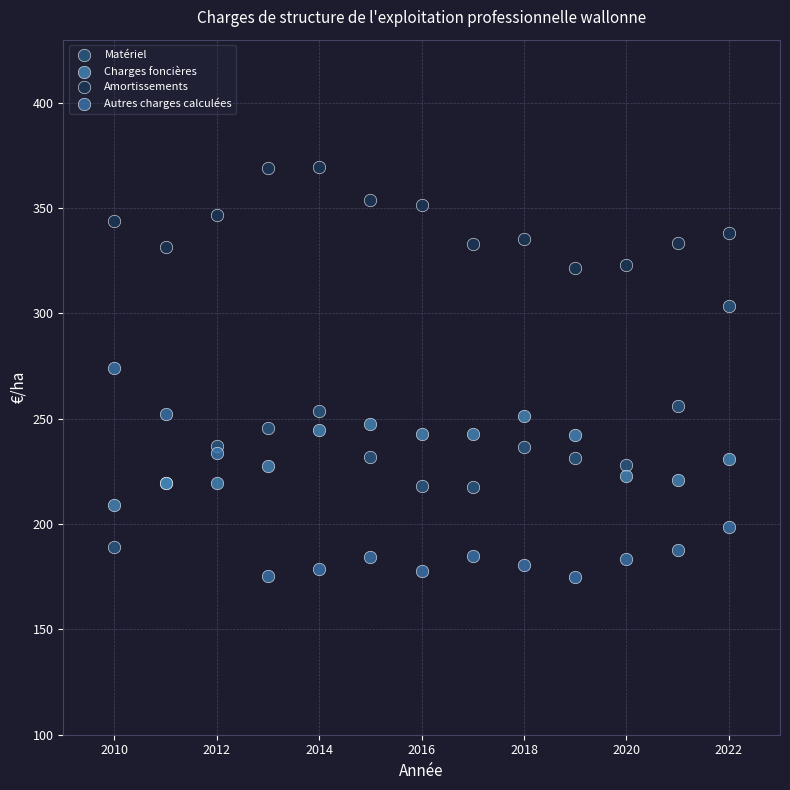

Which series has the widest spread of Y values?

Matériel